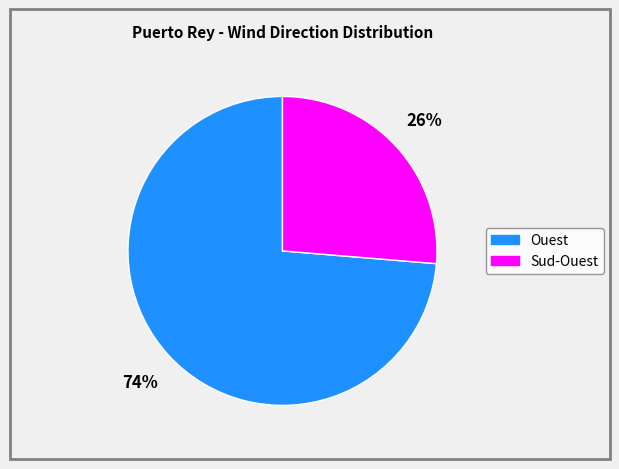

What percentage is the Ouest slice, to the nearest percent?

74%